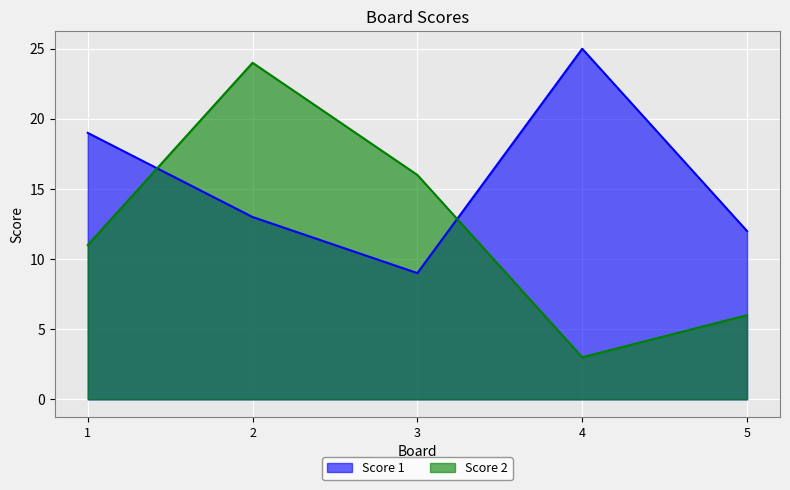

Where is the first local minimum for Score 2?

4